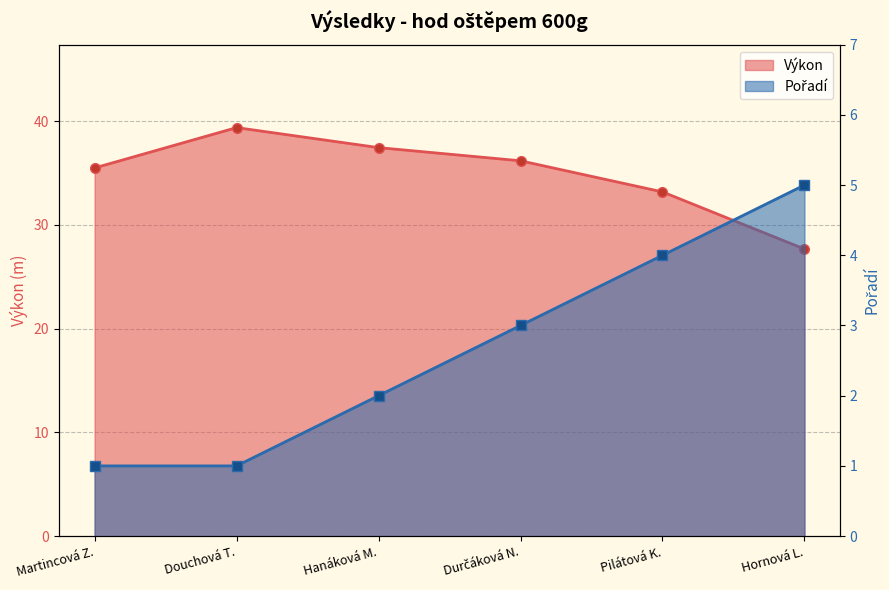

How many lines are shown in the chart?

2